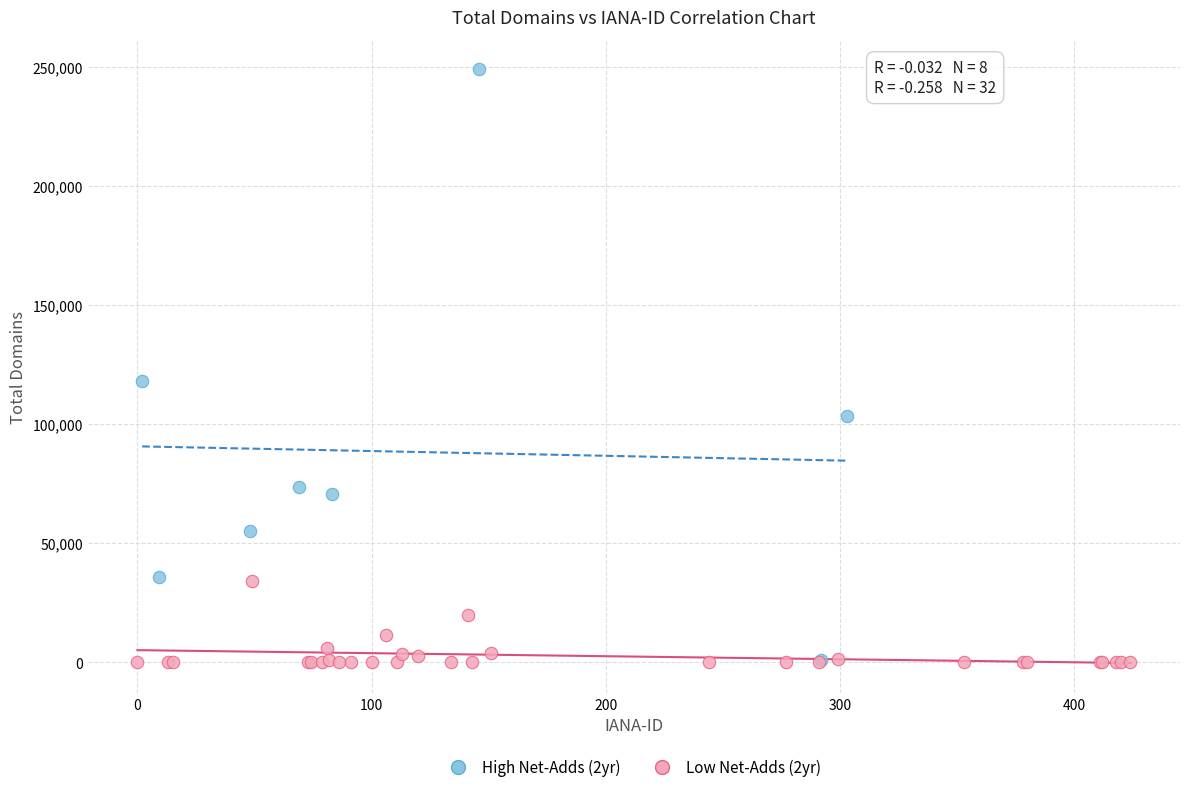

Which series reaches the maximum Y coordinate?

High Net-Adds (2yr)